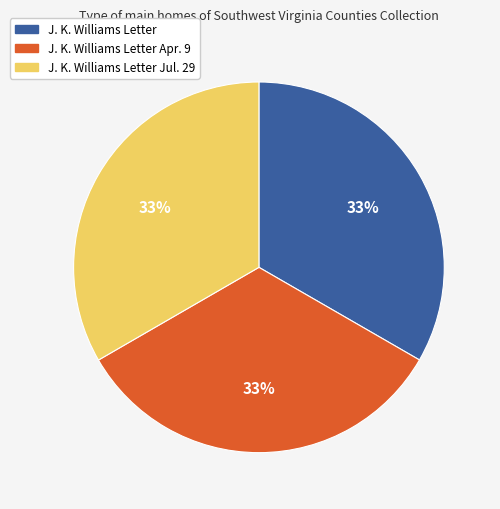

How many segments does this pie chart have?

3